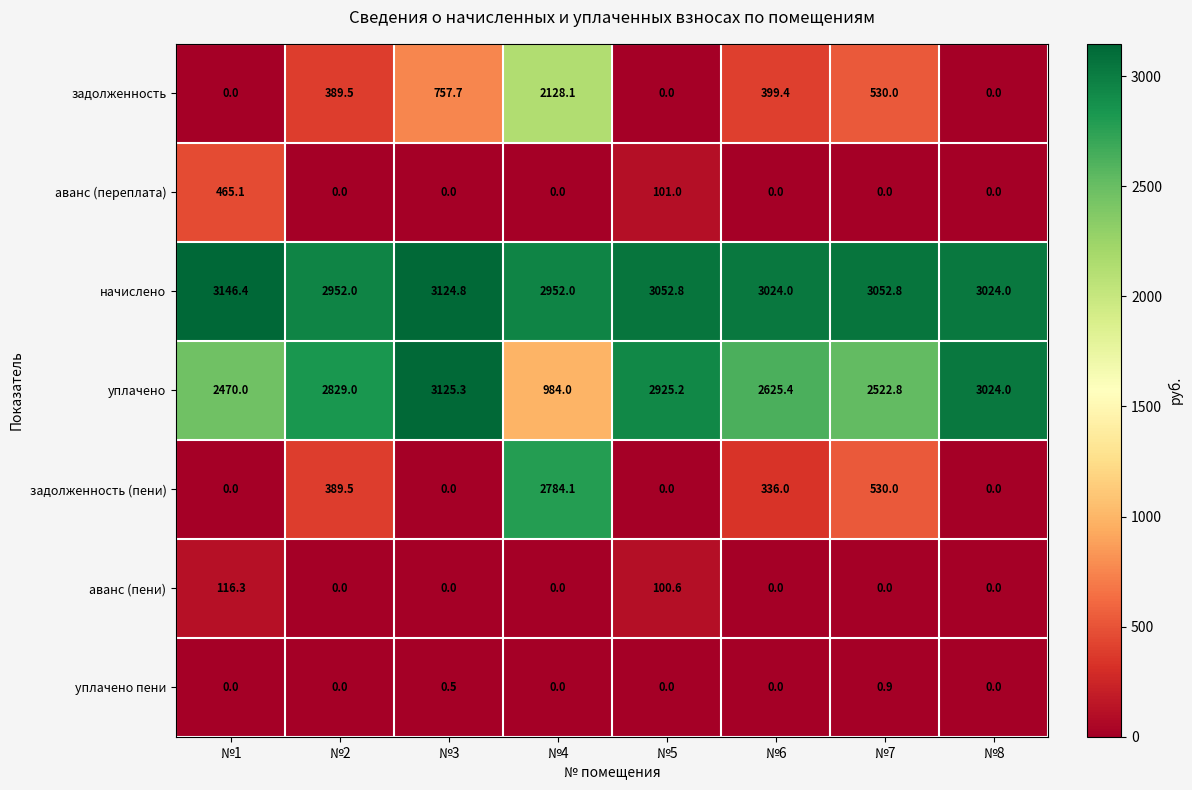

What is the difference between the second highest and second lowest values in the аванс (переплата) series?

101.0